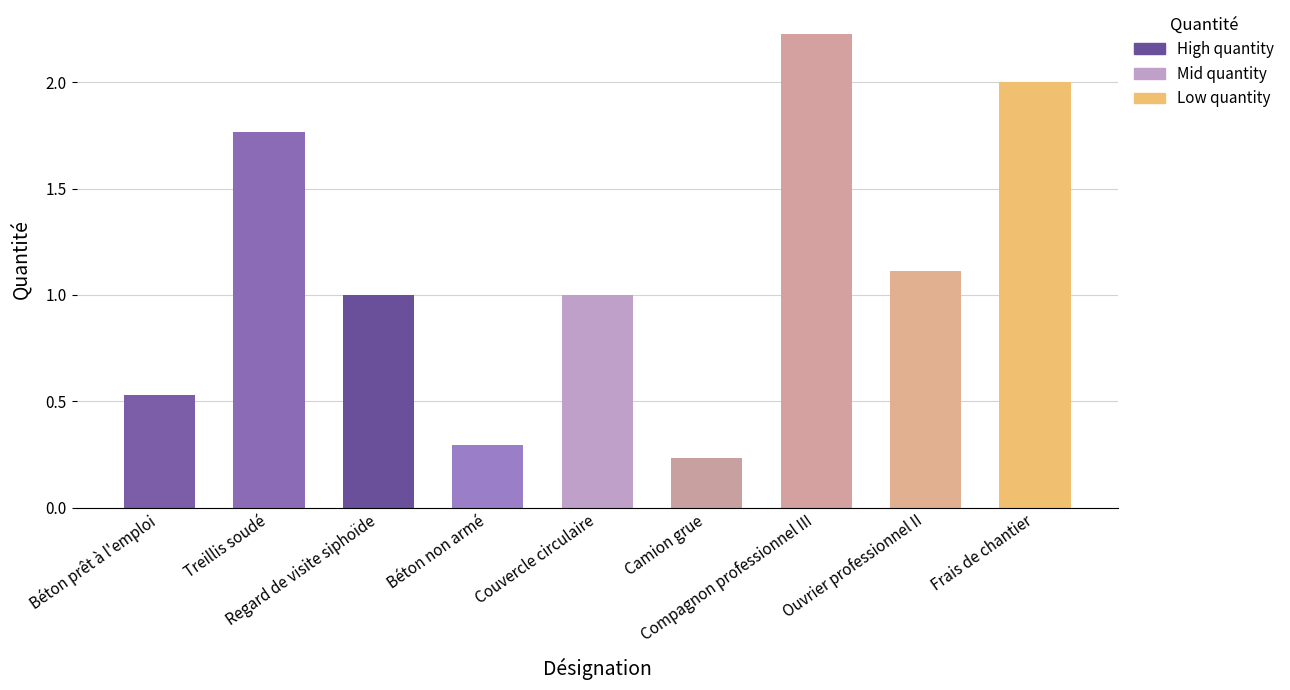

How many data points does each series have?

9